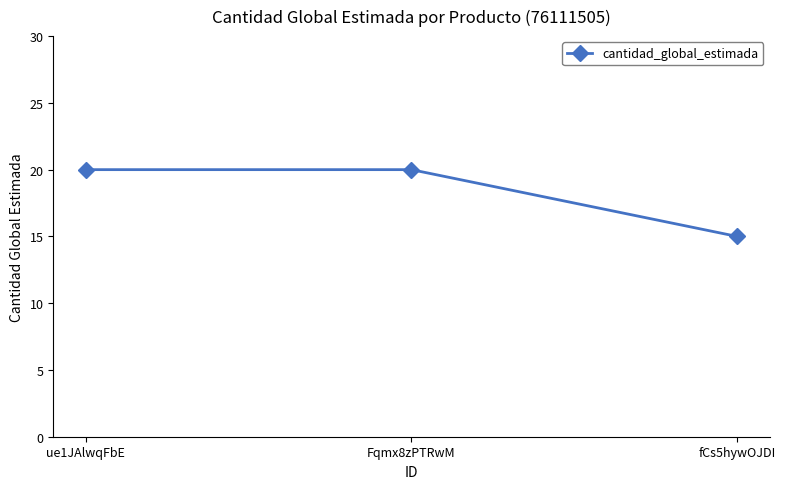

What position from the right is Fqmx8zPTRwM?

2